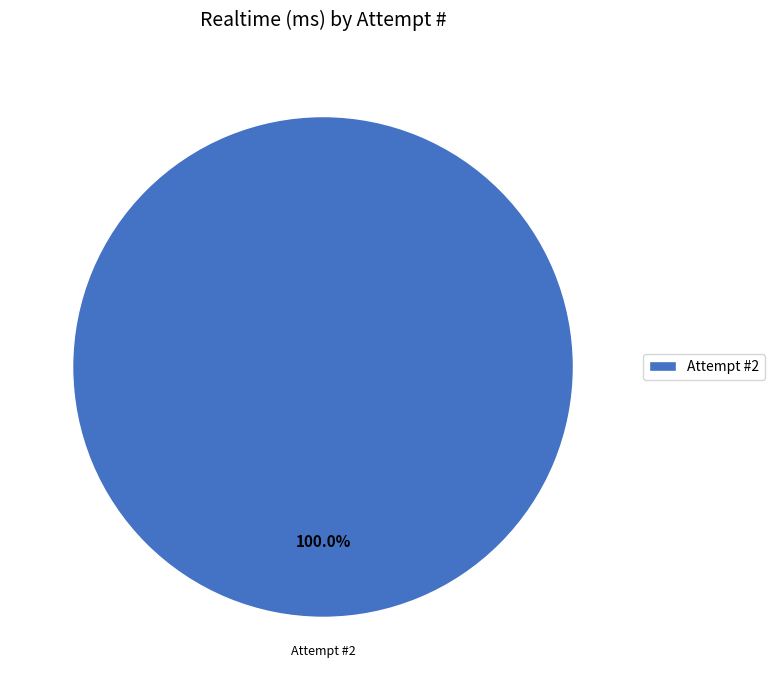

Is there any slice that represents more than half of the pie?

Yes